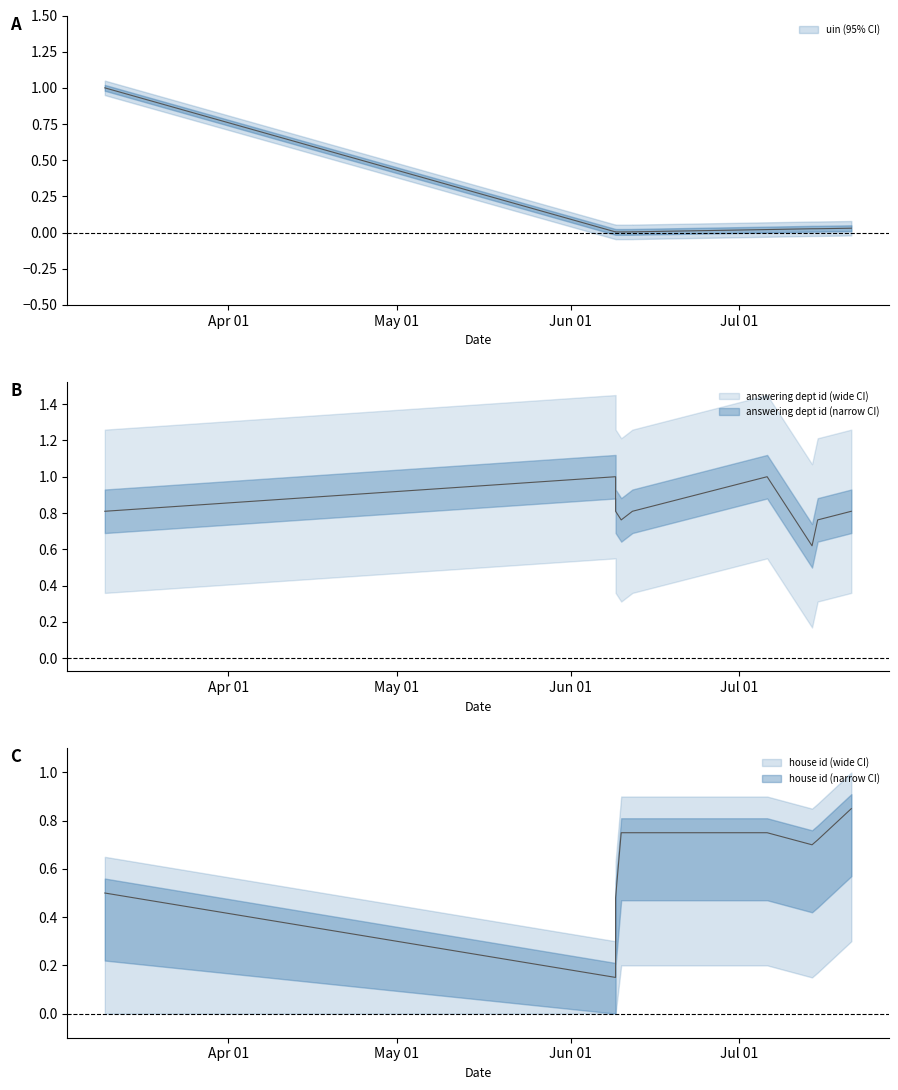

Rank the categories by answering dept id value from lowest to highest.

2015-07-14, 2015-06-10, 2015-07-15, 2015-03-10, 2015-06-09, 2015-06-12, 2015-06-12, 2015-07-21, 2015-06-09, 2015-07-06